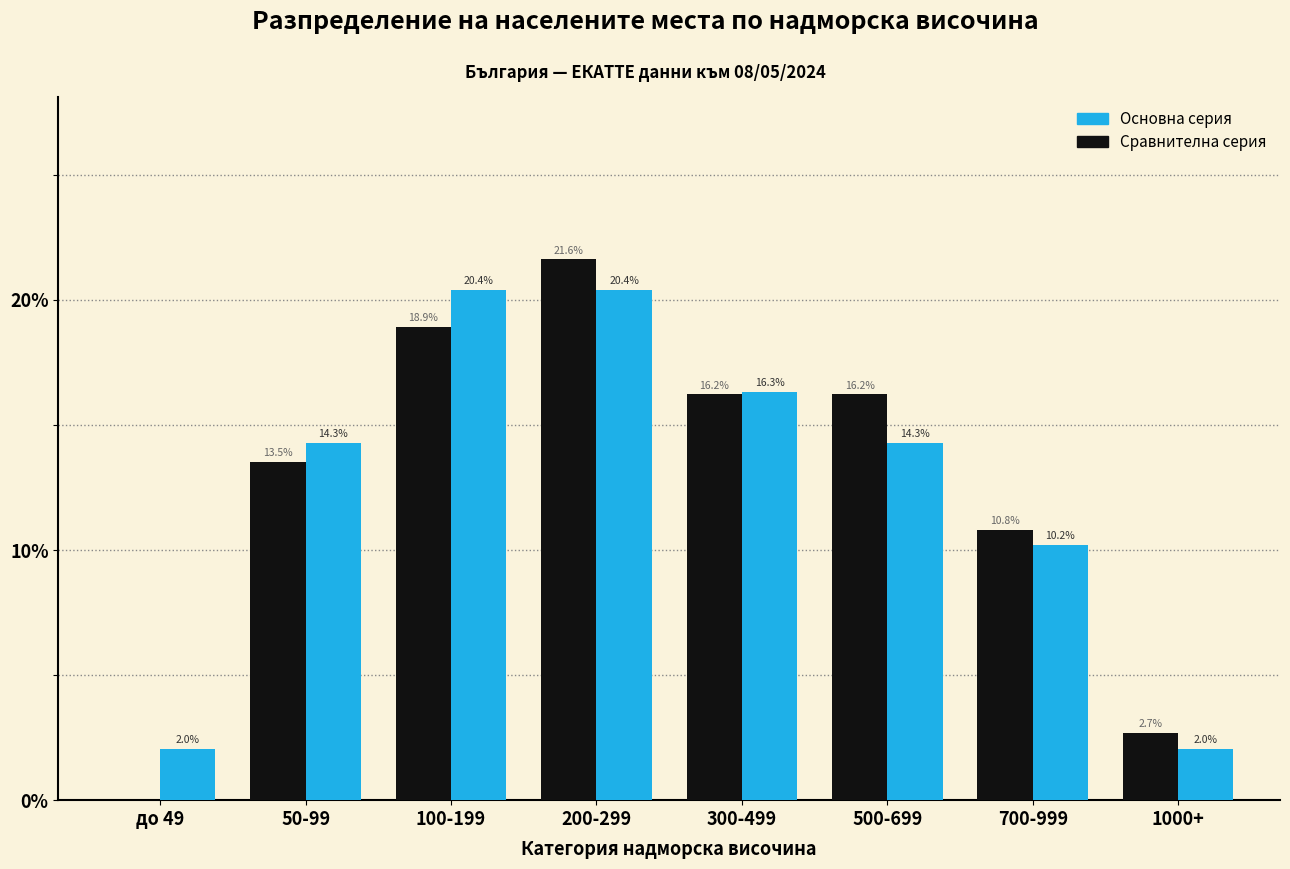

Reading left to right, transcribe all the data shown in this chart.

Основна серия: до 49=2.0	50-99=14.3	100-199=20.4	200-299=20.4	300-499=16.3	500-699=14.3	700-999=10.2	1000+=2.0
Сравнителна серия: до 49=0.0	50-99=13.5	100-199=18.9	200-299=21.6	300-499=16.2	500-699=16.2	700-999=10.8	1000+=2.7